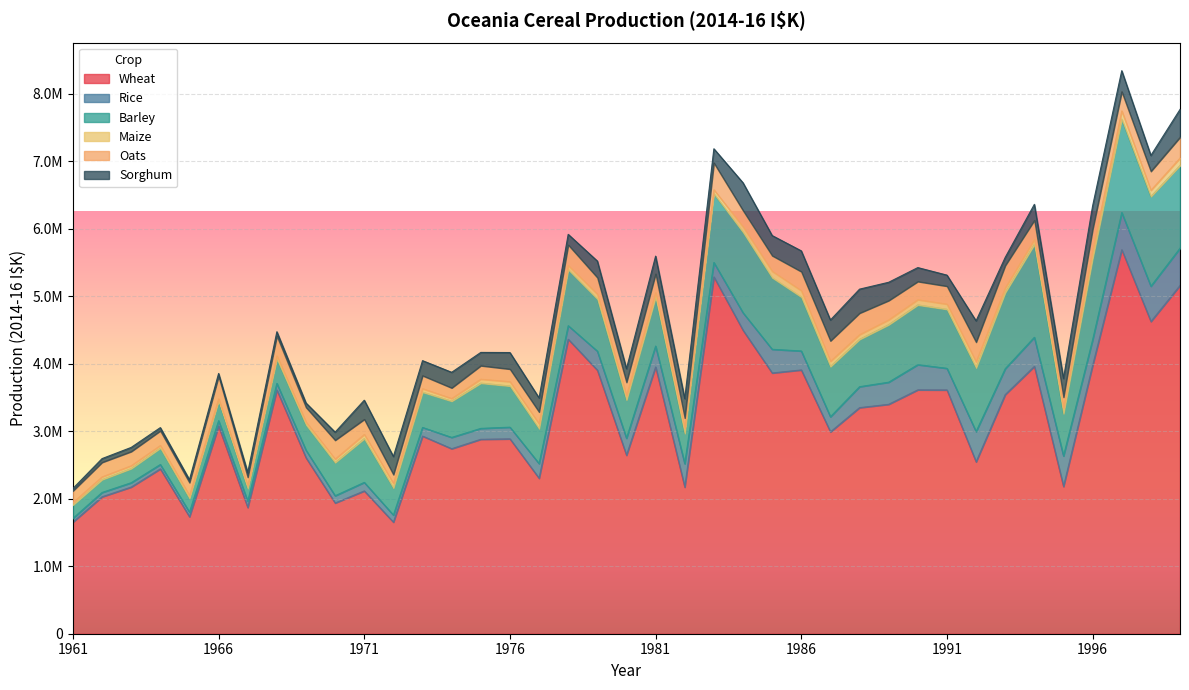

Which series has the widest spread of values?

Wheat